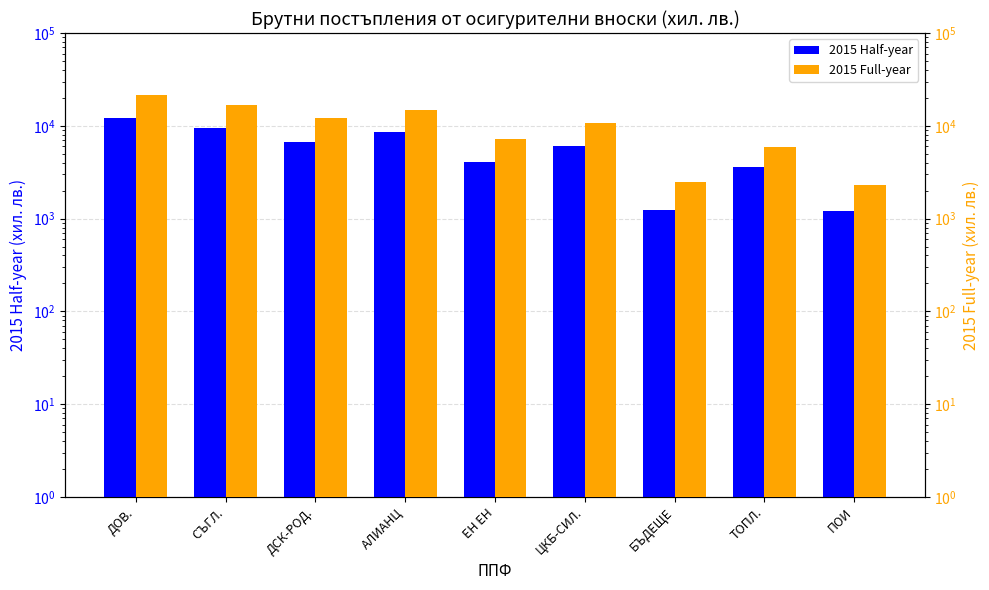

Which label corresponds to the smallest value in the chart?

ПОИ